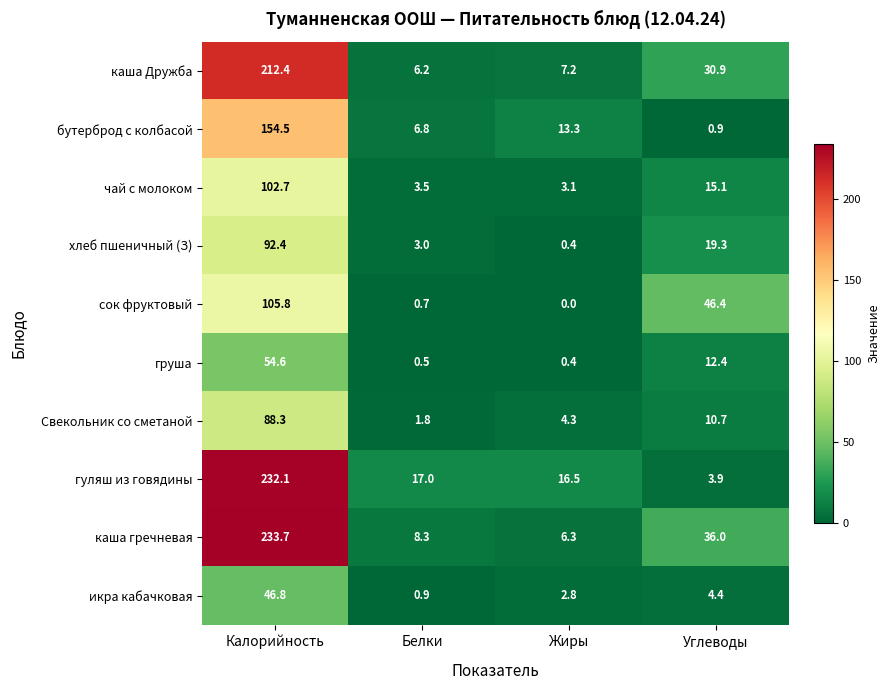

At Калорийность, list the series in order from smallest to largest.

икра кабачковая, груша, Свекольник со сметаной, хлеб пшеничный (З), чай с молоком, сок фруктовый, бутерброд с колбасой, каша Дружба, гуляш из говядины, каша гречневая